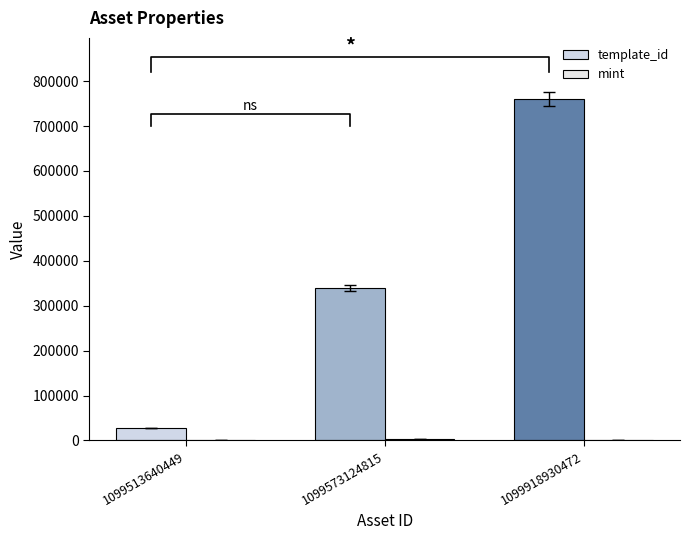

What is the smallest value displayed?

398